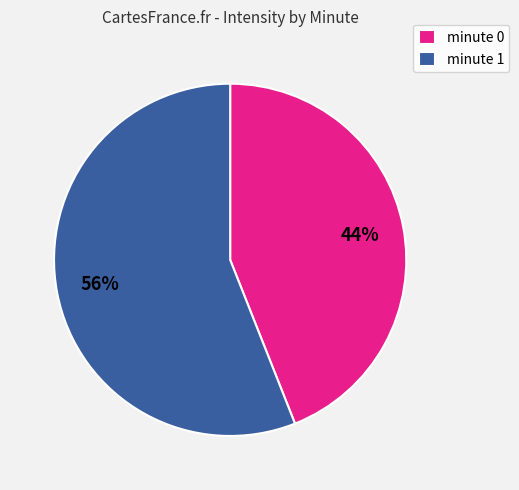

Does any single category account for the majority?

Yes